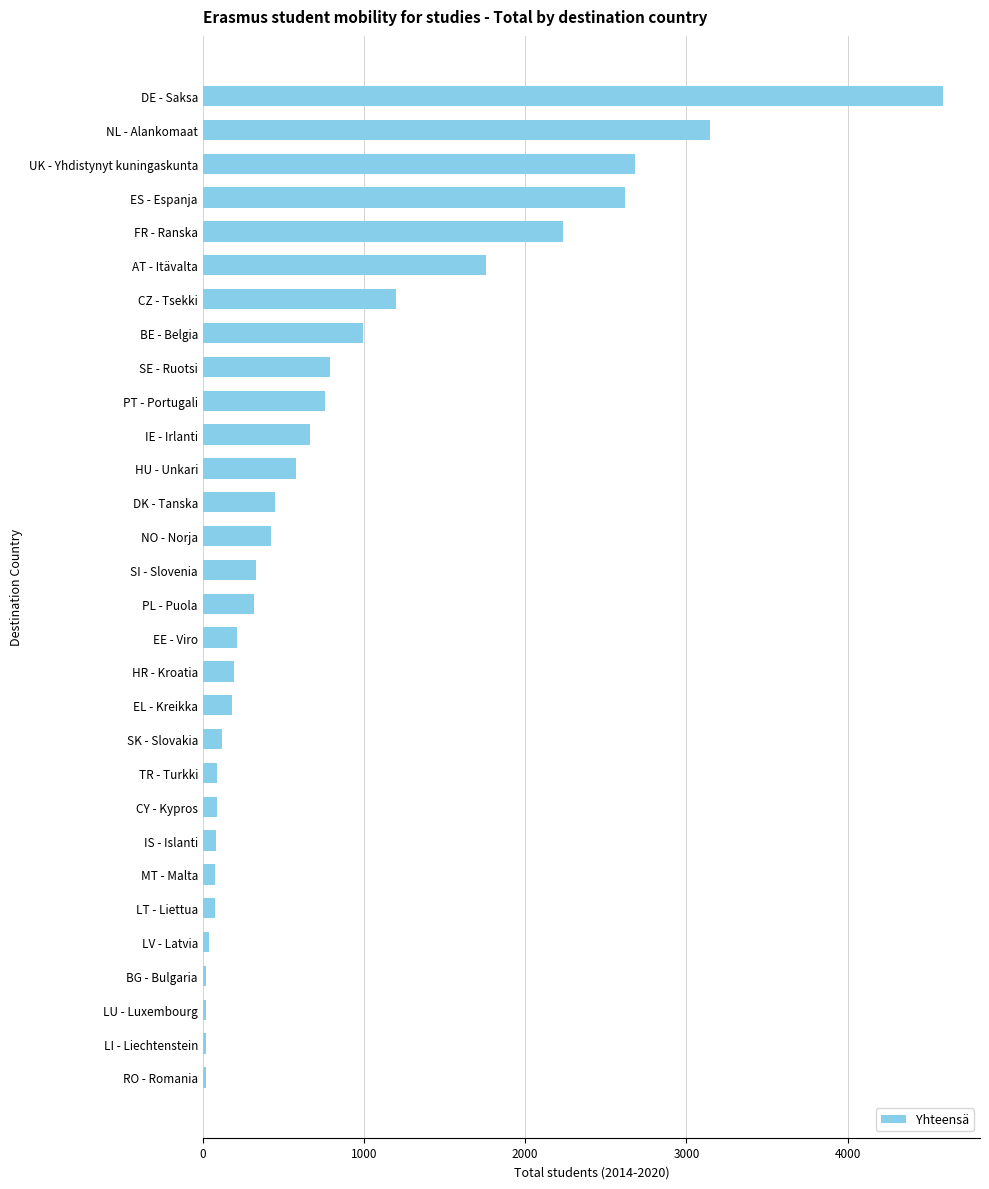

At which label is the value closest to 2304?

FR - Ranska